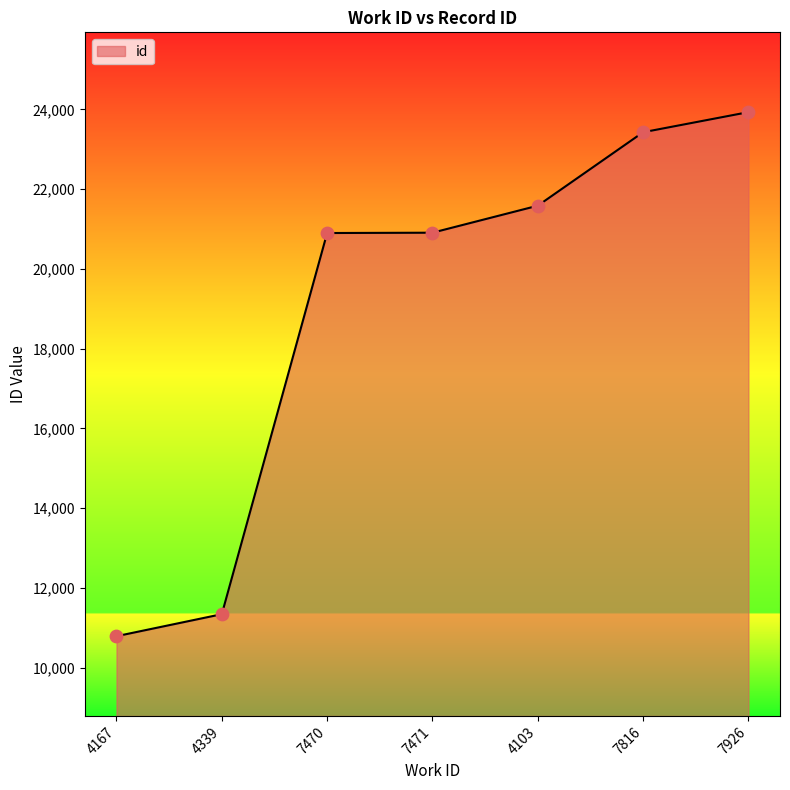

What is the ratio of the value at 7470 to the value at 7816?

0.9